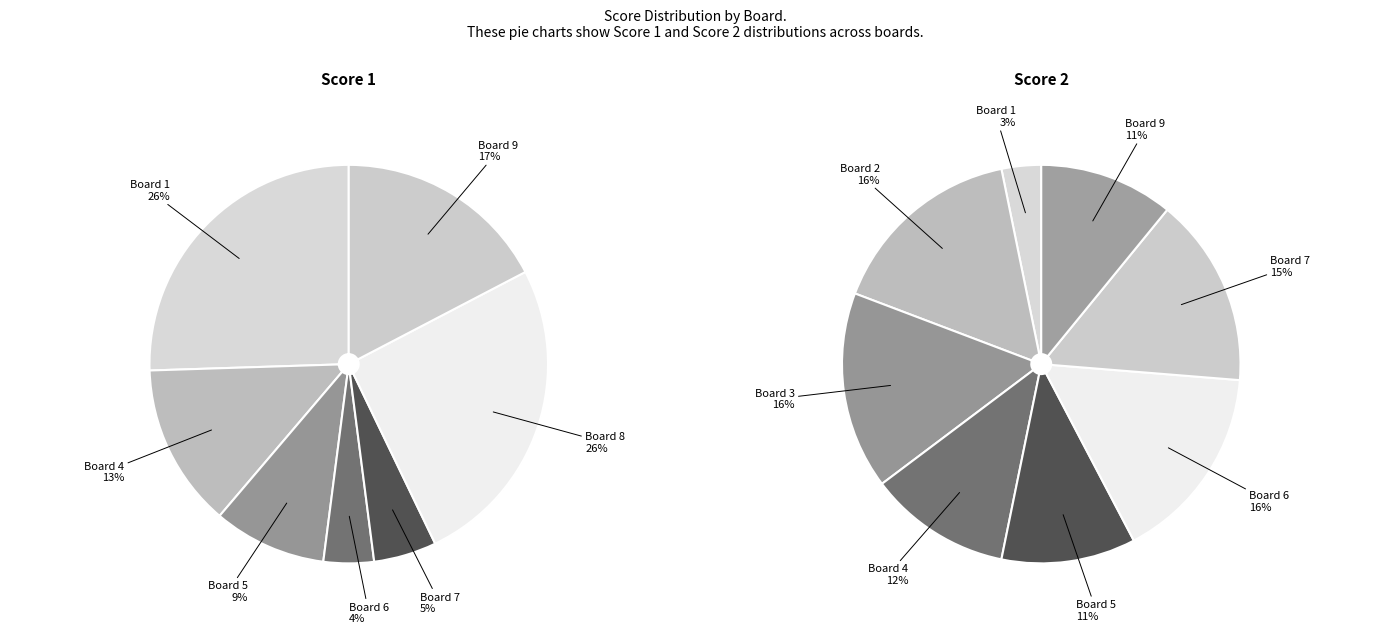

How many segments does this pie chart have?

9